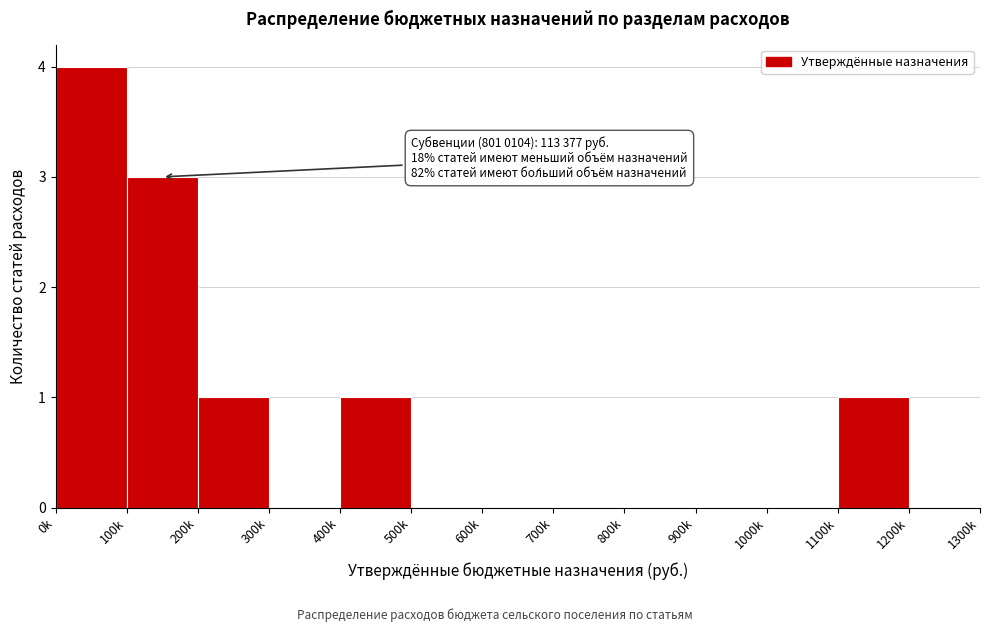

Reading right to left, what are all the values shown in this chart?

1200k=0	1100k=1	1000k=0	900k=0	800k=0	700k=0	600k=0	500k=0	400k=1	300k=0	200k=1	100k=3	0k=4